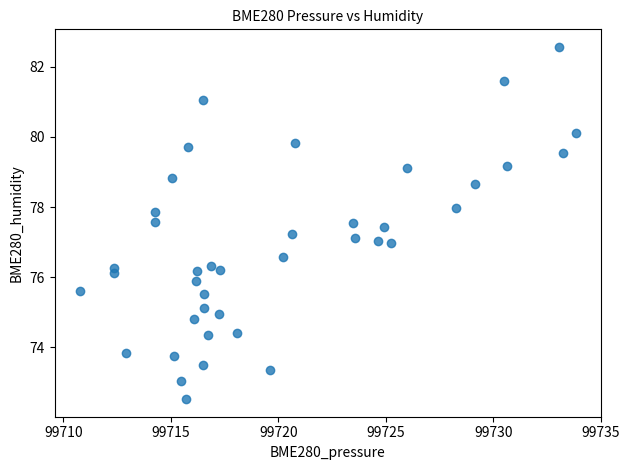

What is the range of X values (max minus min)?

23.1